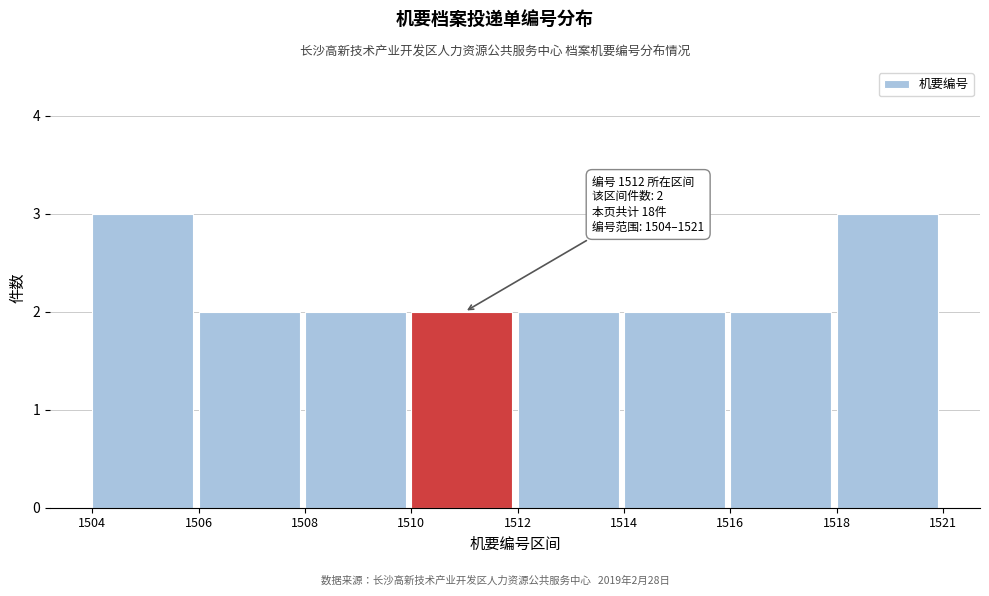

Reading left to right, extract all data points from this chart.

1504=3	1506=2	1508=2	1510=2	1512=2	1514=2	1516=2	1518=3